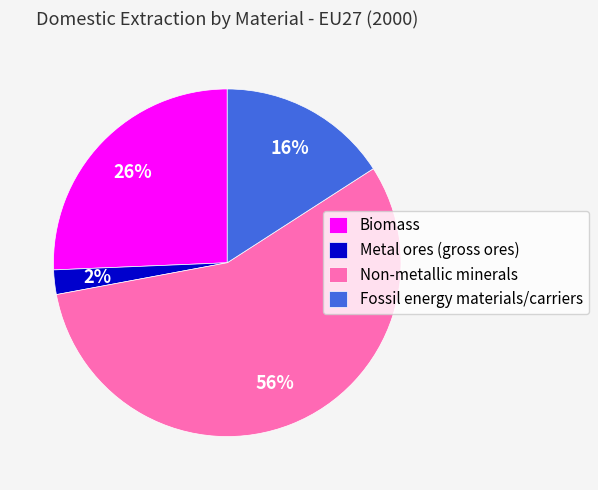

To the nearest percent, what is the combined percentage of Biomass and Metal ores (gross ores)?

28%